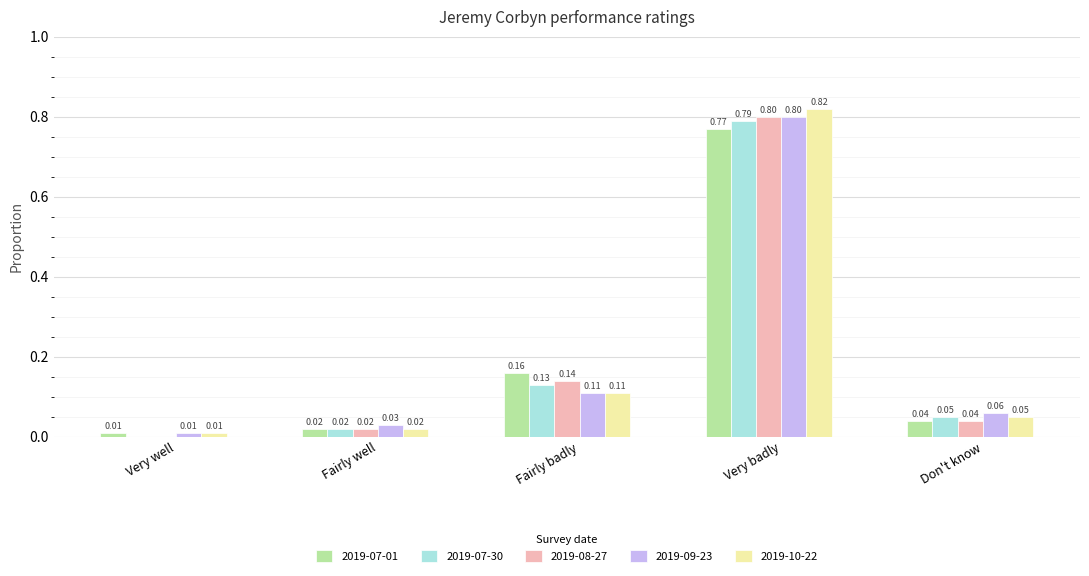

The value of 2019-07-01 at Very badly is 1.3. True or false?

False